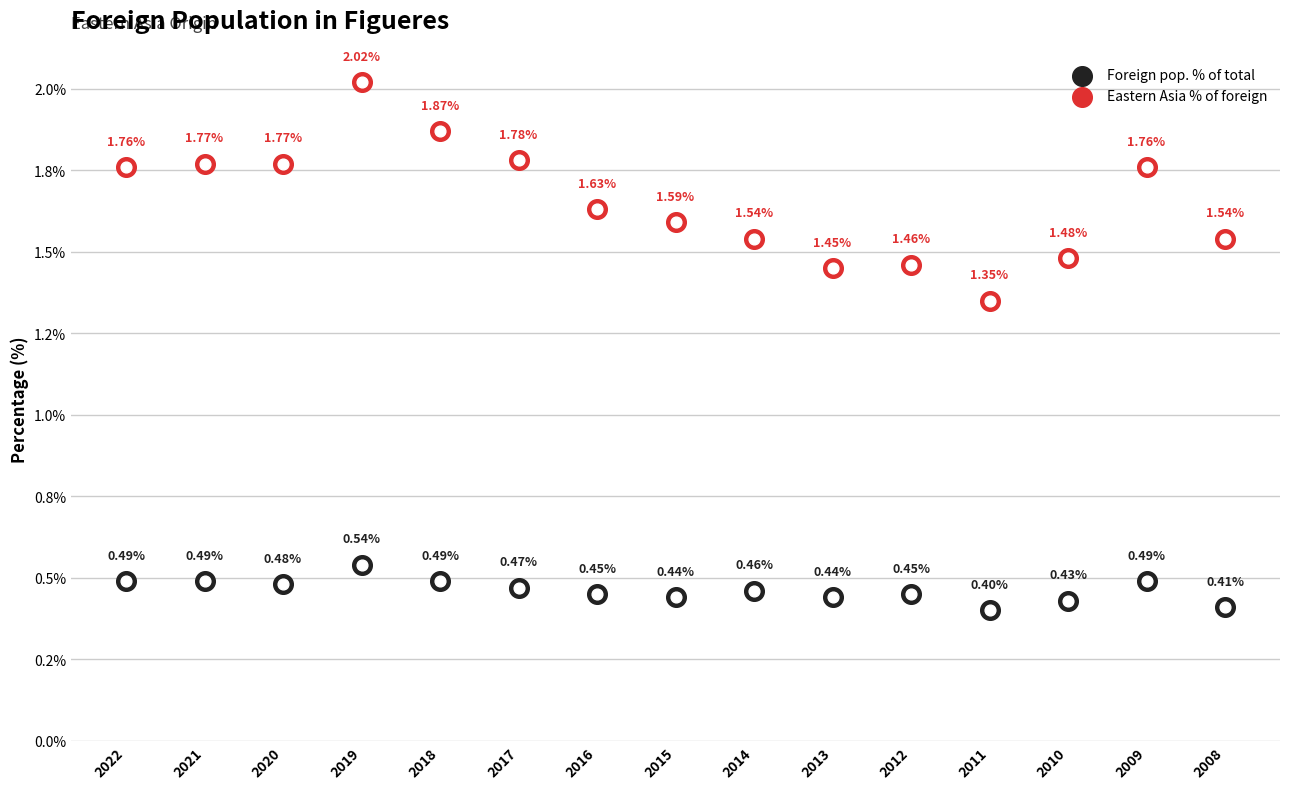

What is the total value across all series at 2020?

2.2